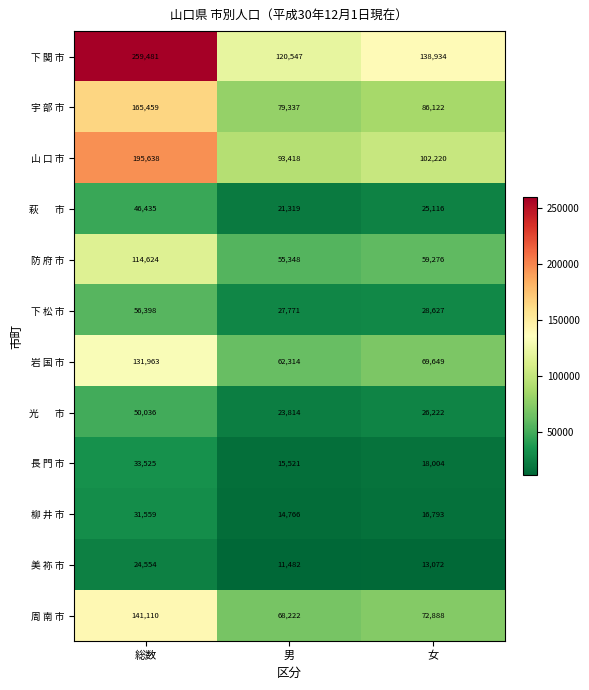

What is the difference between the second highest and minimum values in the 下 松 市 series?

856